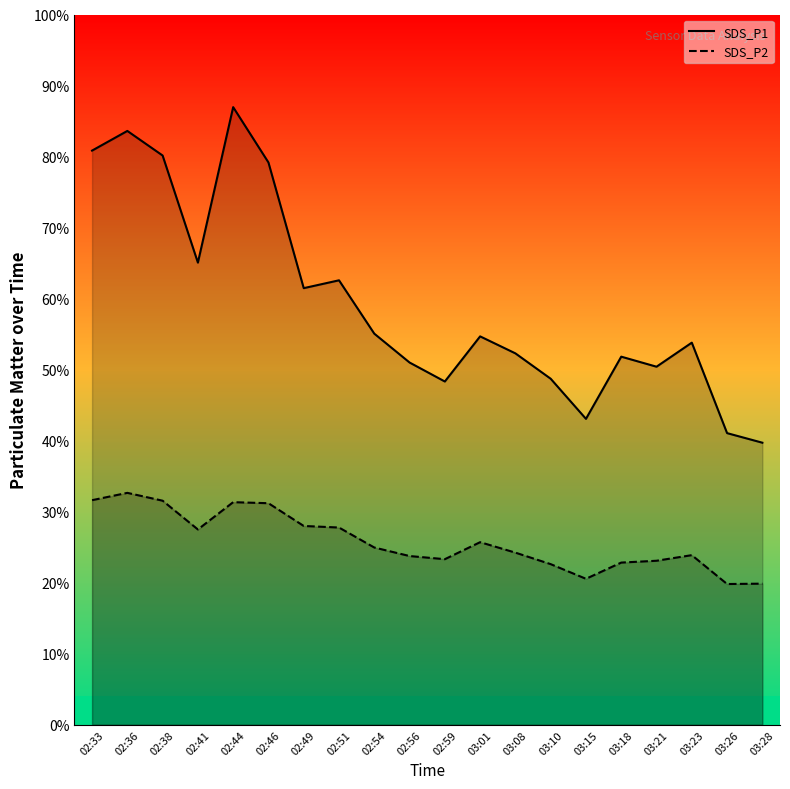

At how many categories does at least one series exceed 37?

20